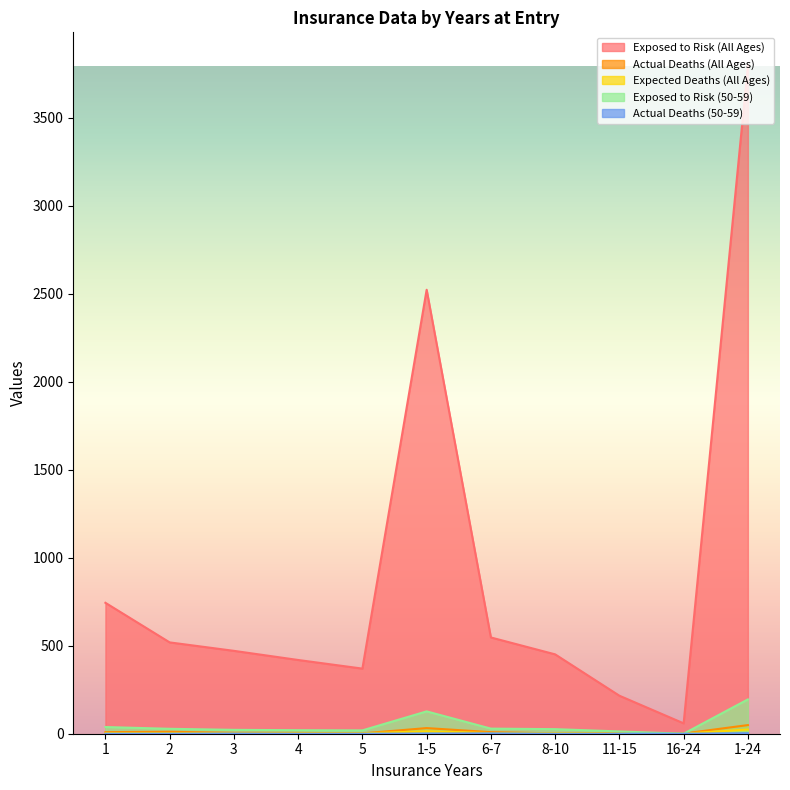

True or false: Actual Deaths (All Ages) has a value of 11.4 at 1-5.

False